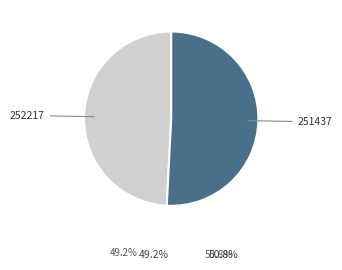

How many slices are in this pie chart?

2